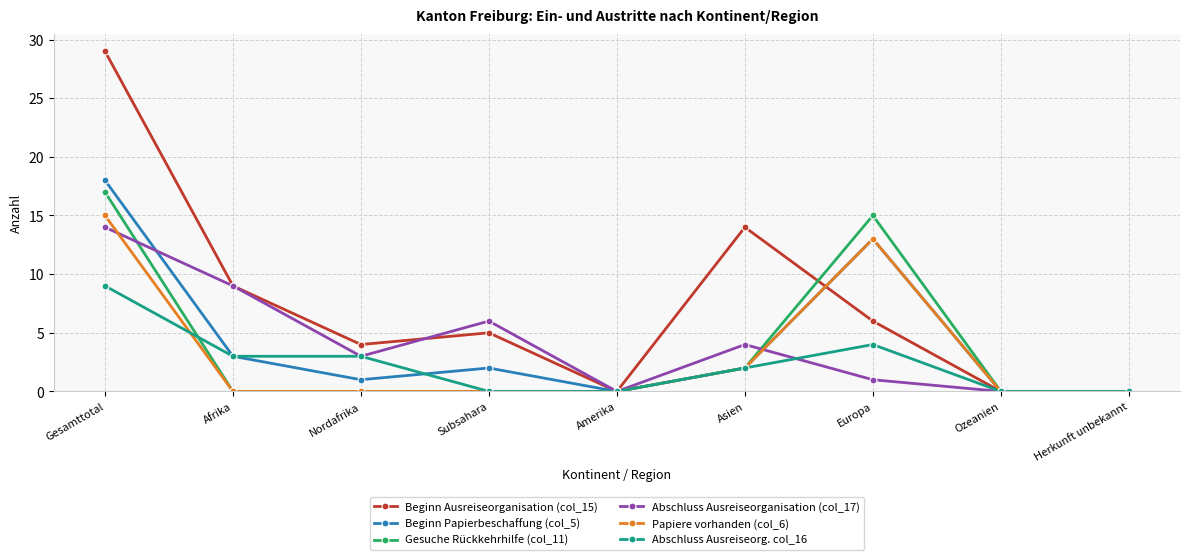

At which category does Beginn Papierbeschaffung (col_5) reach its first local valley?

Nordafrika